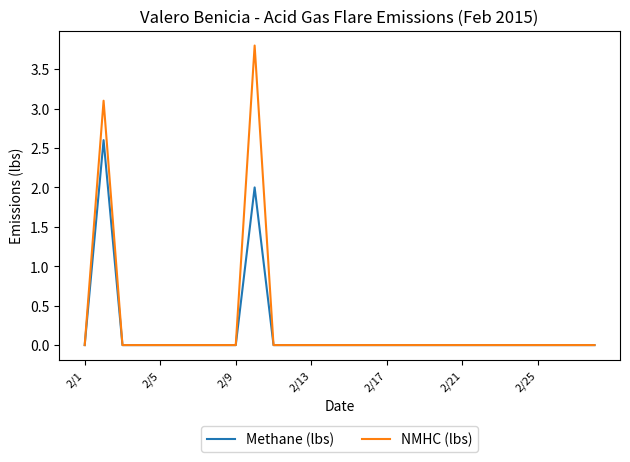

Which series has the widest spread of values?

NMHC (lbs)